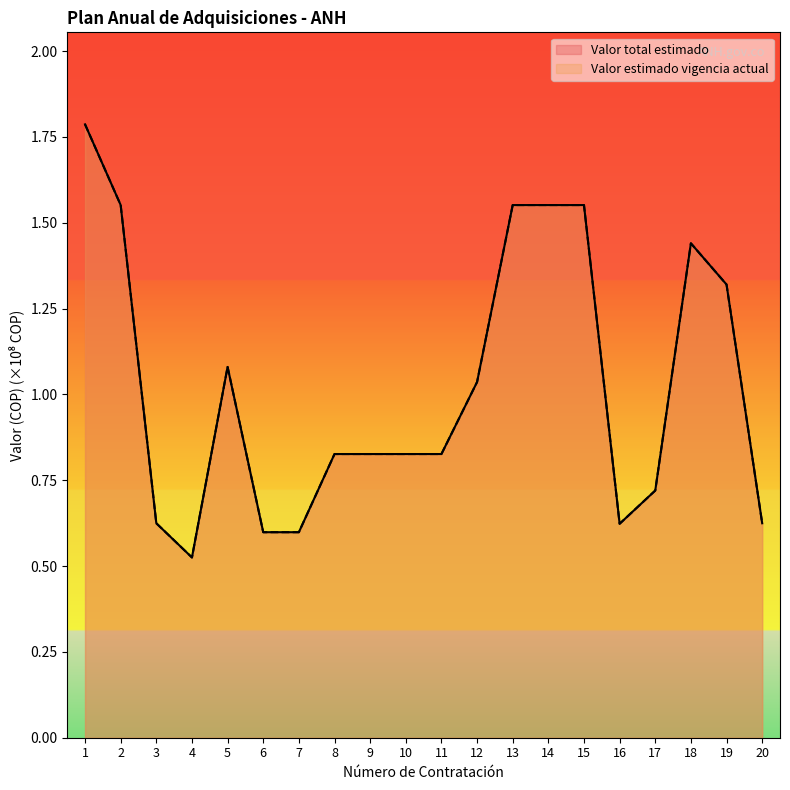

Count the number of data series in this chart.

2